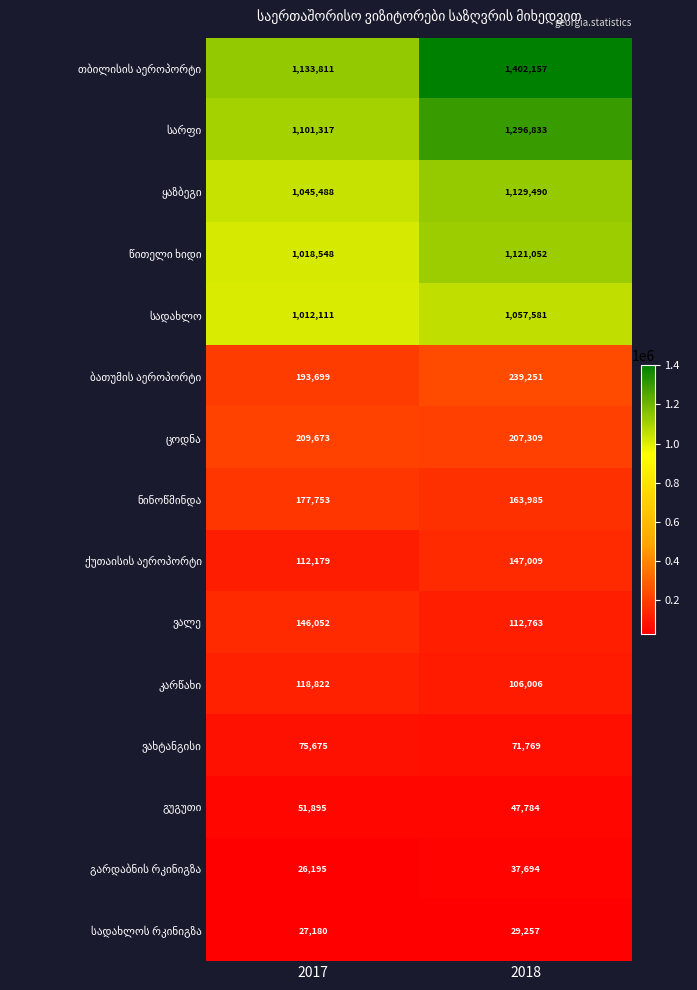

What is the total value across all series at 2017?

6450398